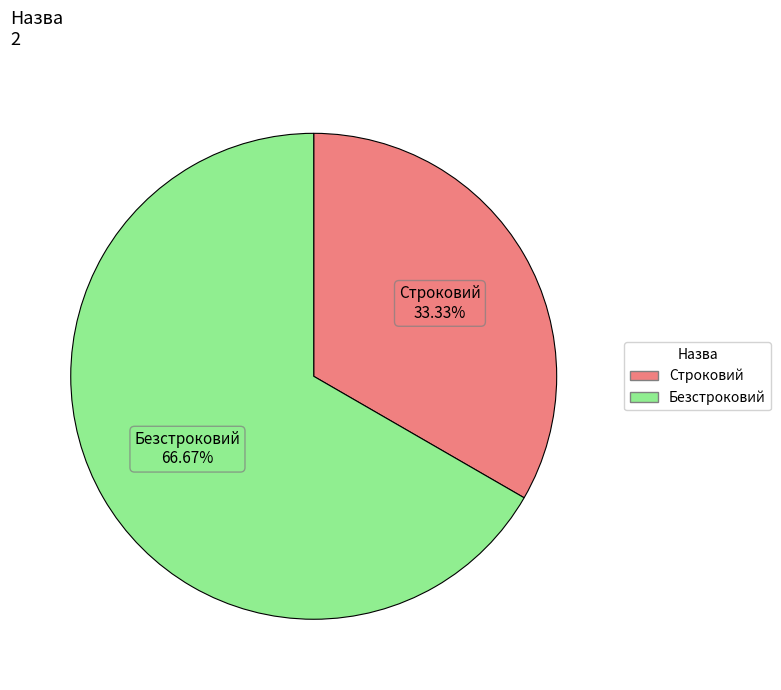

To the nearest percent, what percentage of the pie is Строковий?

33%